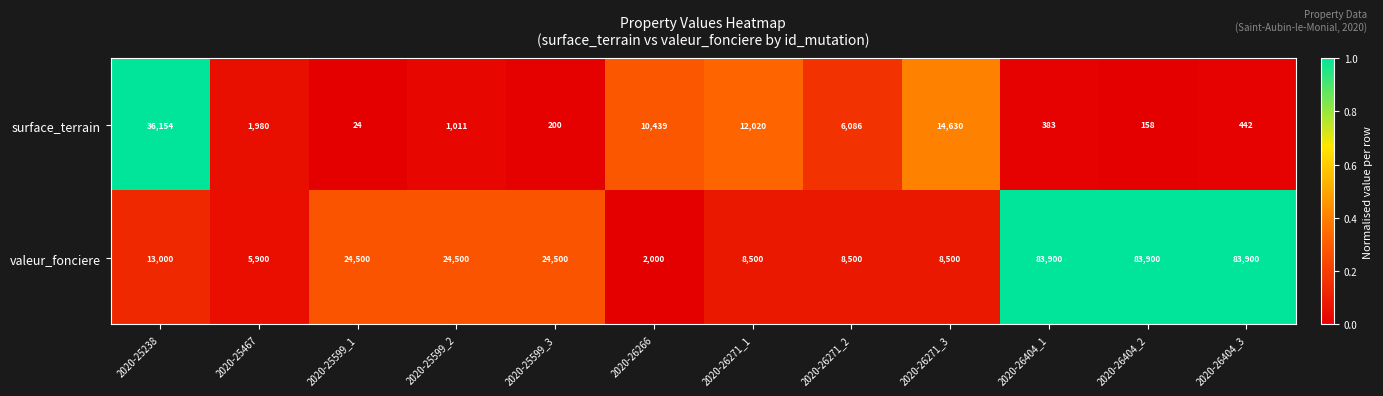

List the series in order of their peak value, highest first.

valeur_fonciere, surface_terrain